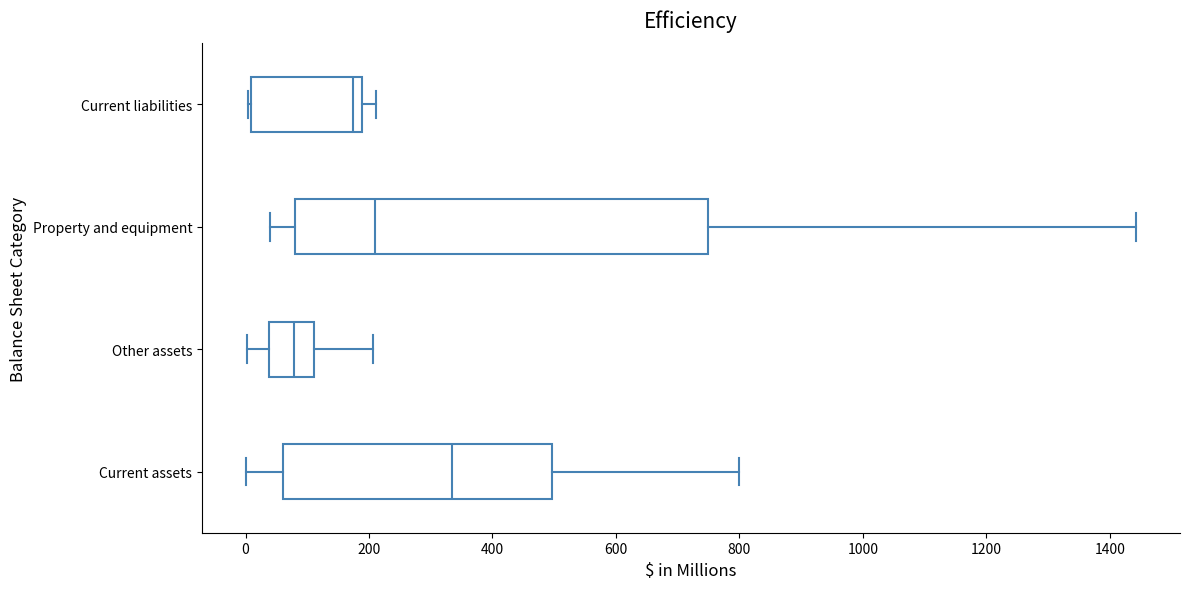

Reading bottom to top, read every box against the x-axis: the position of its median line, the range the box covers, and the ends of its whiskers. The values are not printed on the chart, so give them approximately, as read against the axis.

Current assets: median 340, box 60 to 500, whiskers 0 to 800
Other assets: median 80, box 40 to 120, whiskers 0 to 200
Property and equipment: median 220, box 80 to 740, whiskers 40 to 1440
Current liabilities: median 180 (just left of the box's right edge), box 0 to 180, whiskers 0 to 220